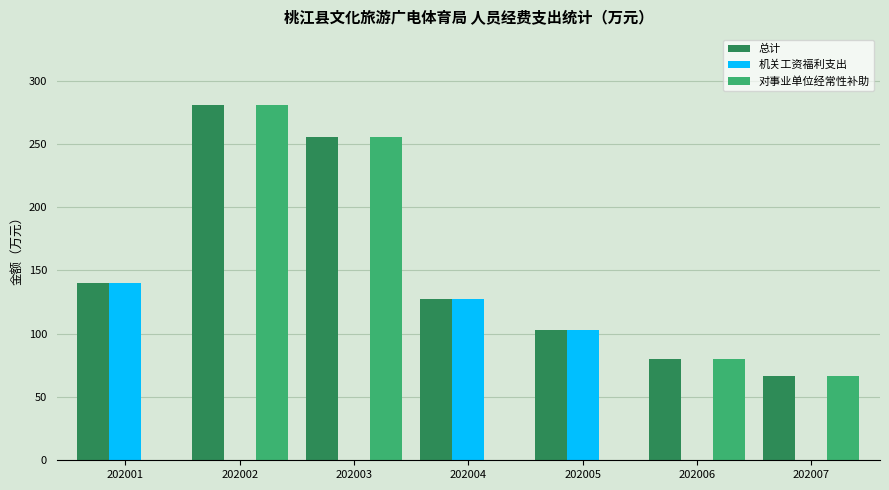

The 机关工资福利支出 series shows 55.7 at 202005. True or false?

False